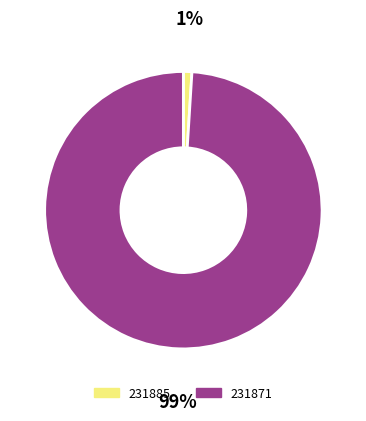

What is the smallest slice in the pie chart?

231885